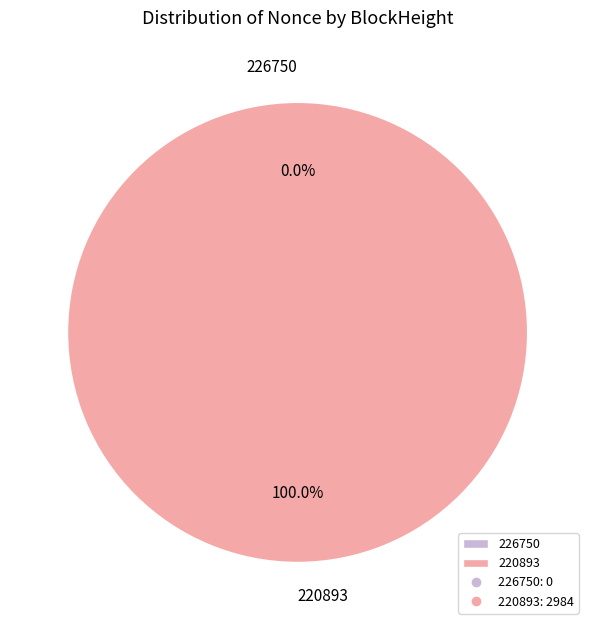

True or false: 220893 accounts for 100% of the total.

True